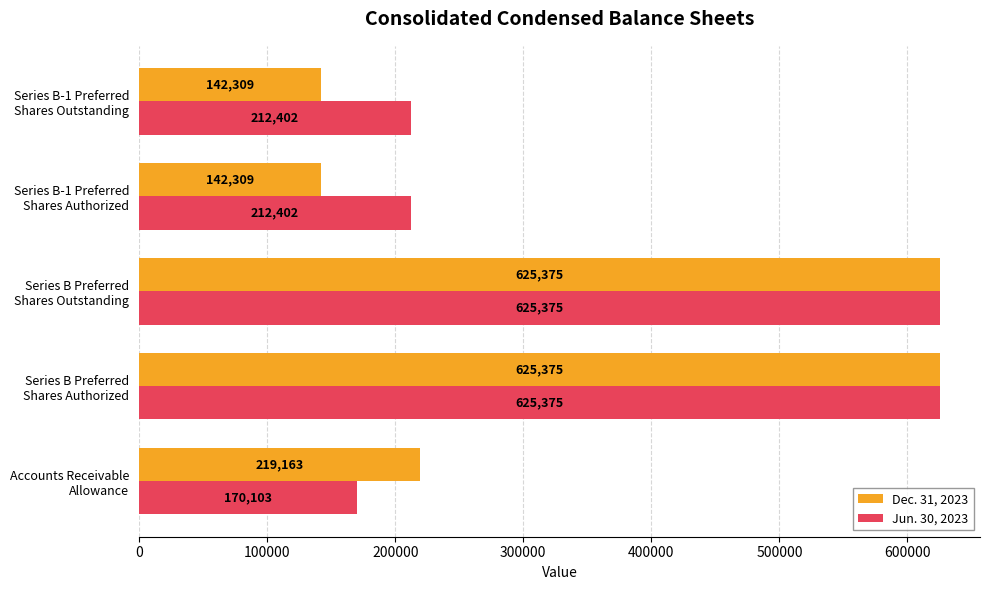

Which series has the largest range (max minus min)?

Dec. 31, 2023